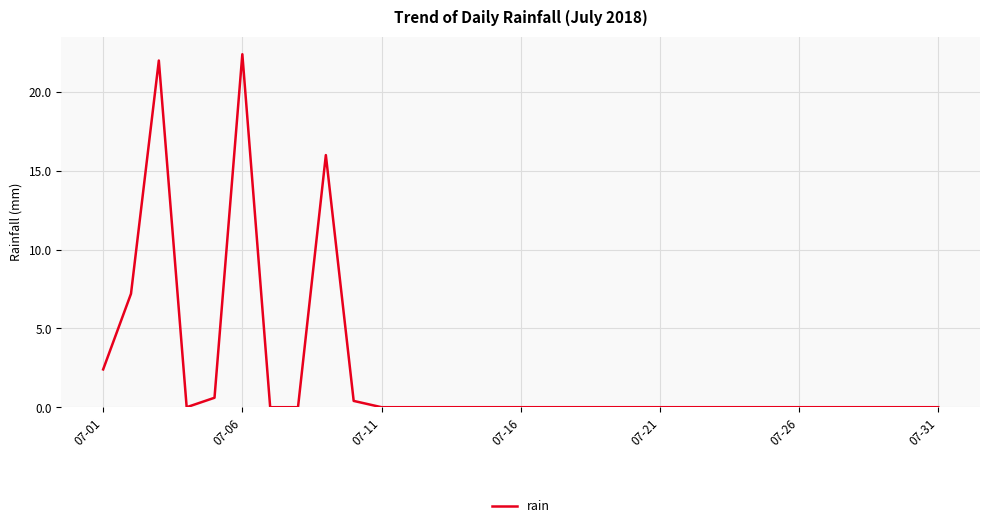

What is the greatest value displayed?

22.4